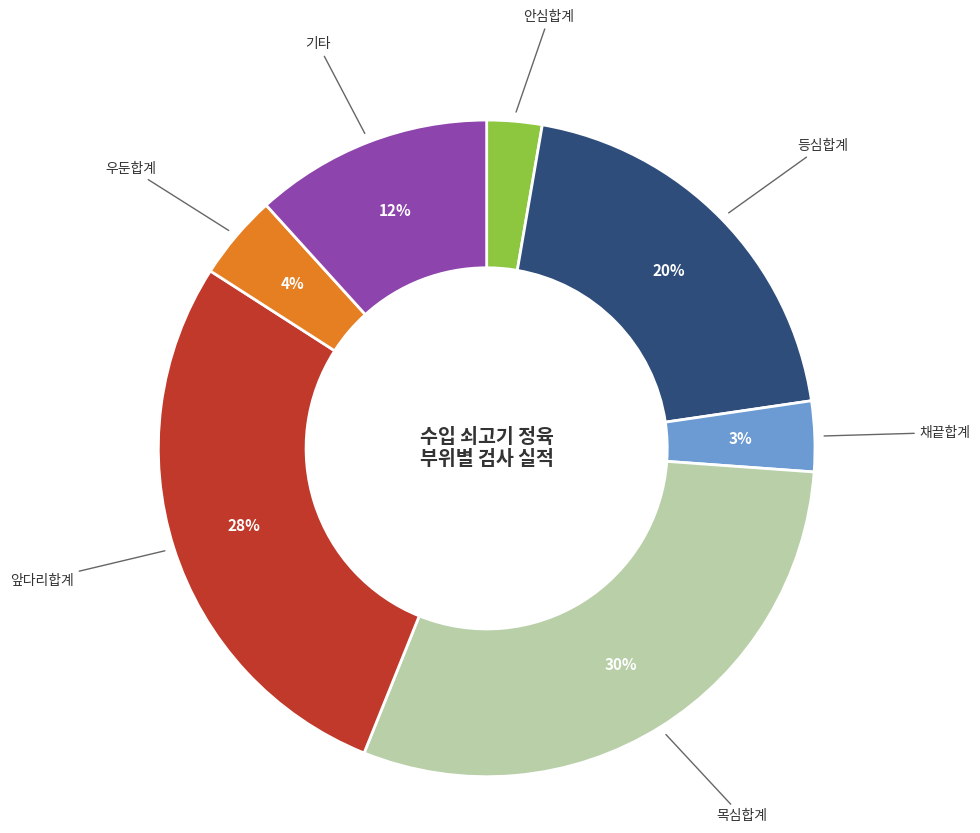

To the nearest percent, what is the difference between the largest and smallest slice percentages?

27%